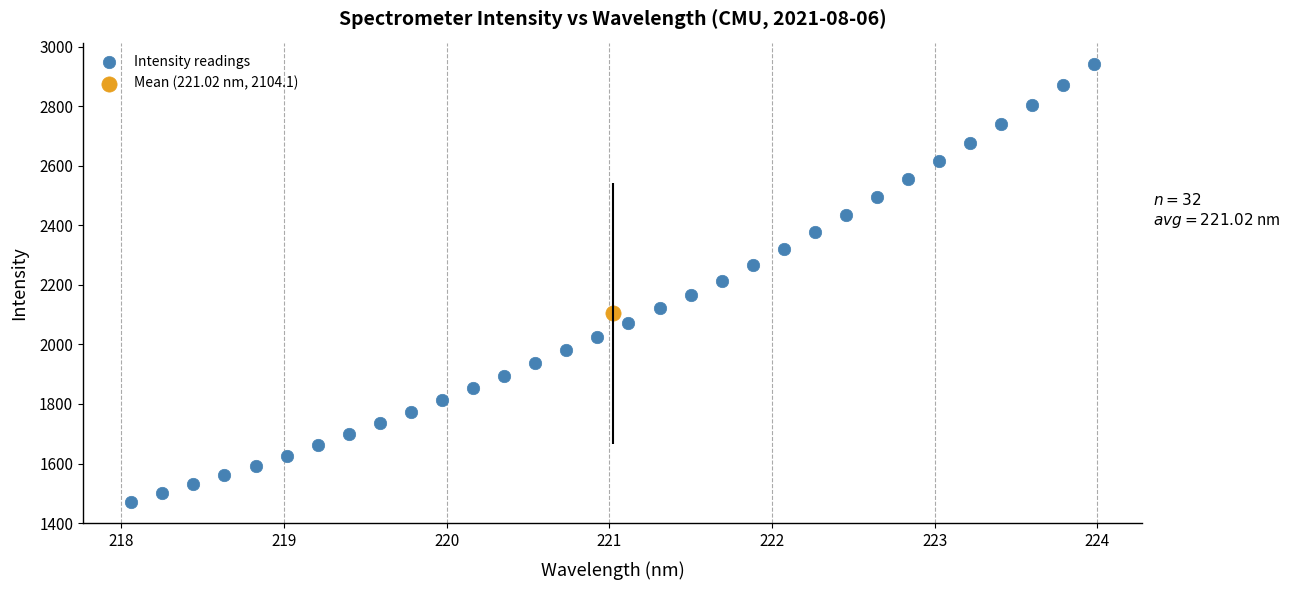

What are all the series names shown in the legend?

Intensity readings, Mean (221.02 nm, 2104.1)